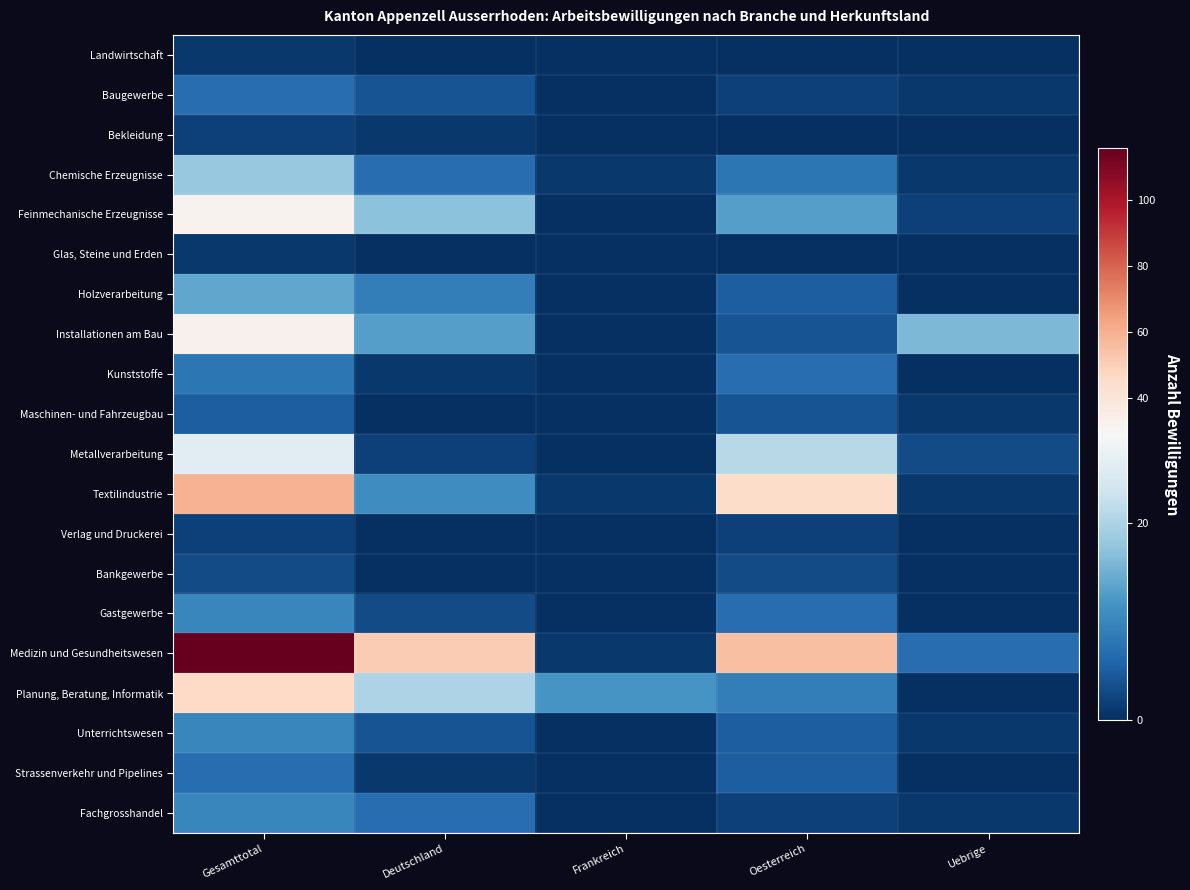

Between Gesamttotal and Deutschland, which is larger?

Gesamttotal